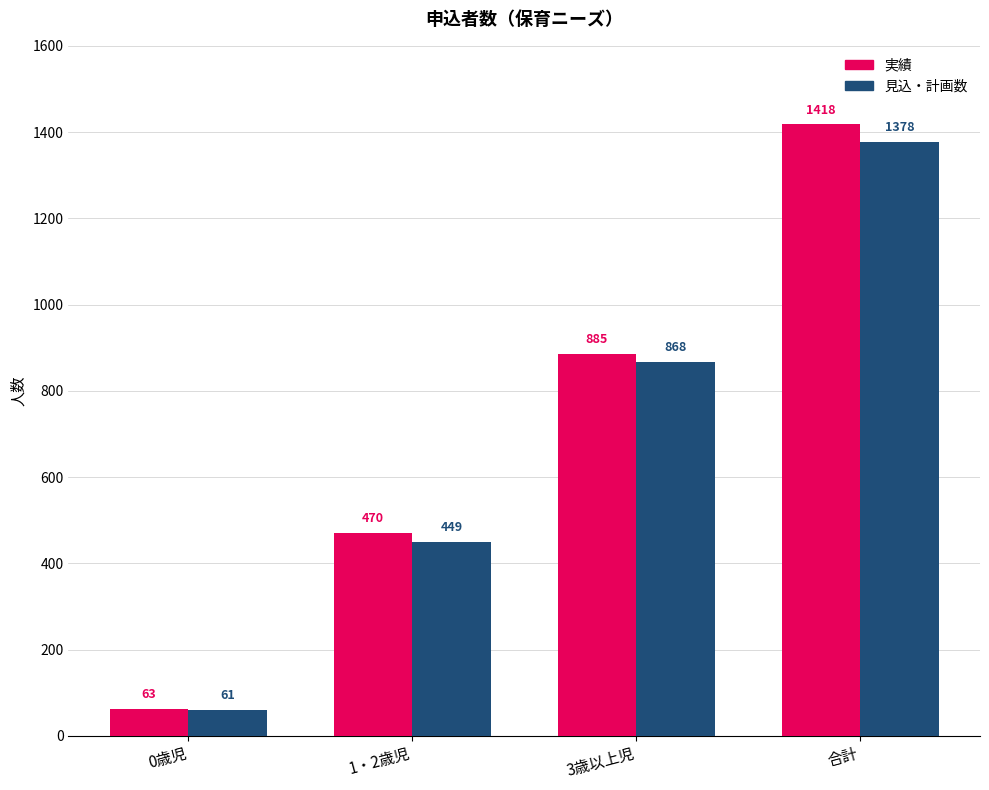

Read the 見込・計画数 value at 3歳以上児.

868